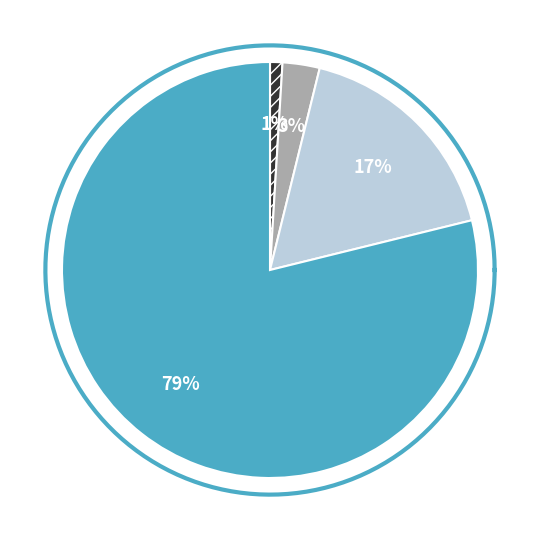

What is the total percentage of Zone 7 and Zone 5?

81.7%